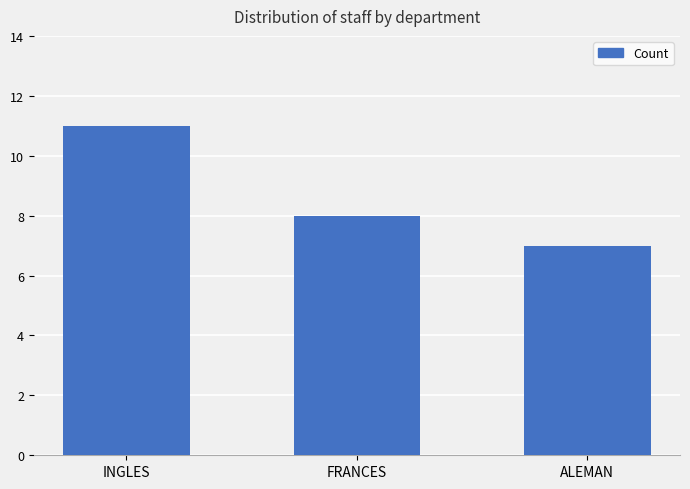

How many bars are there in total?

3